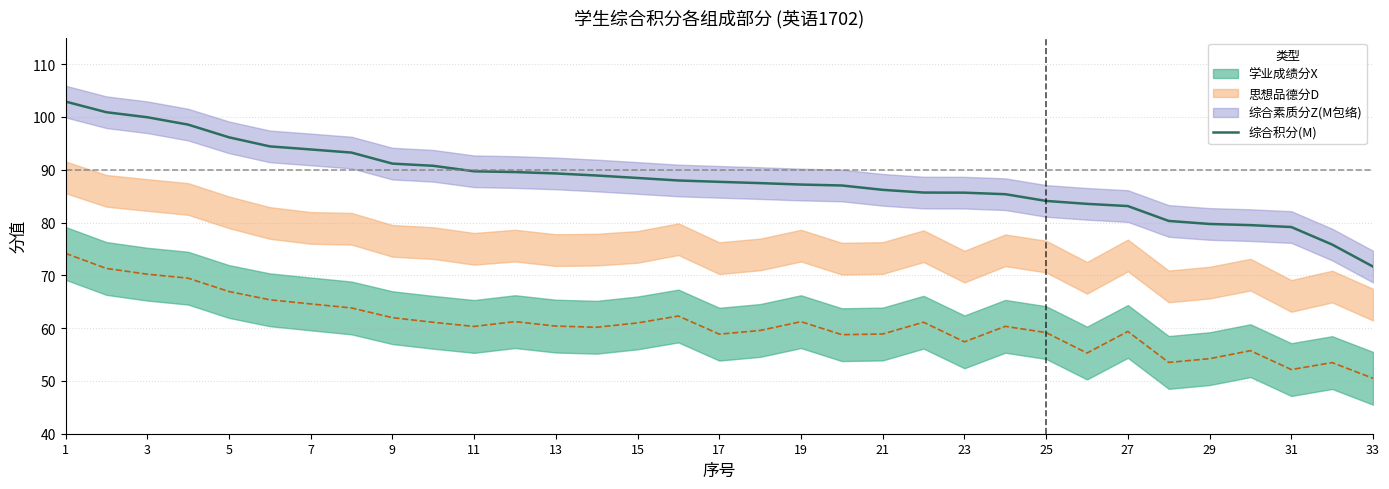

What is the highest value of the 综合积分(M) series?

102.9